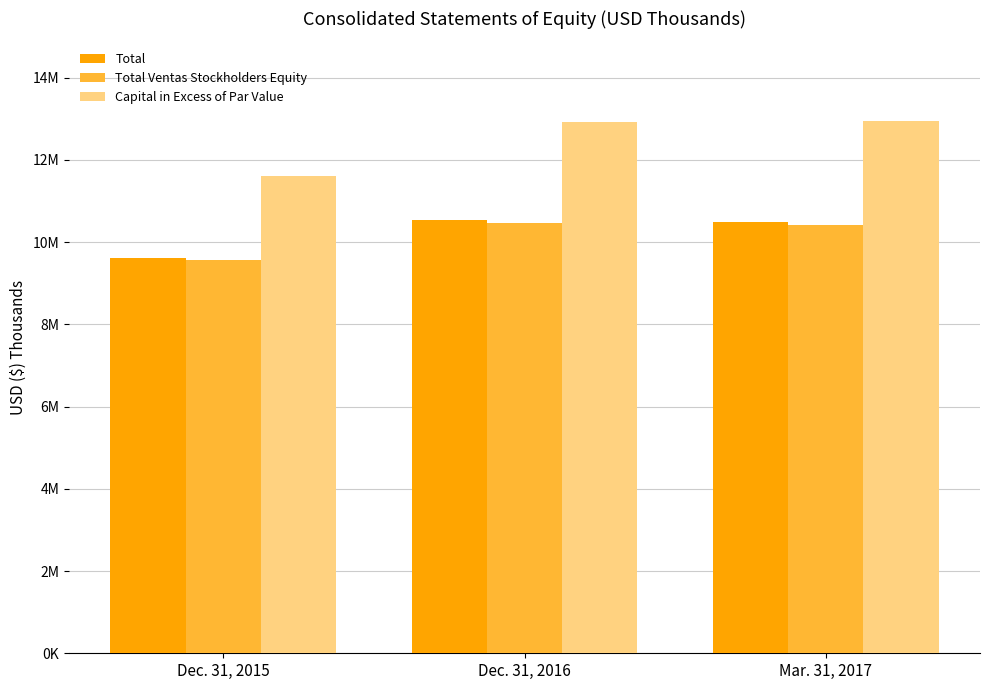

List the labels in order of Capital in Excess of Par Value value, smallest first.

Dec. 31, 2015, Dec. 31, 2016, Mar. 31, 2017